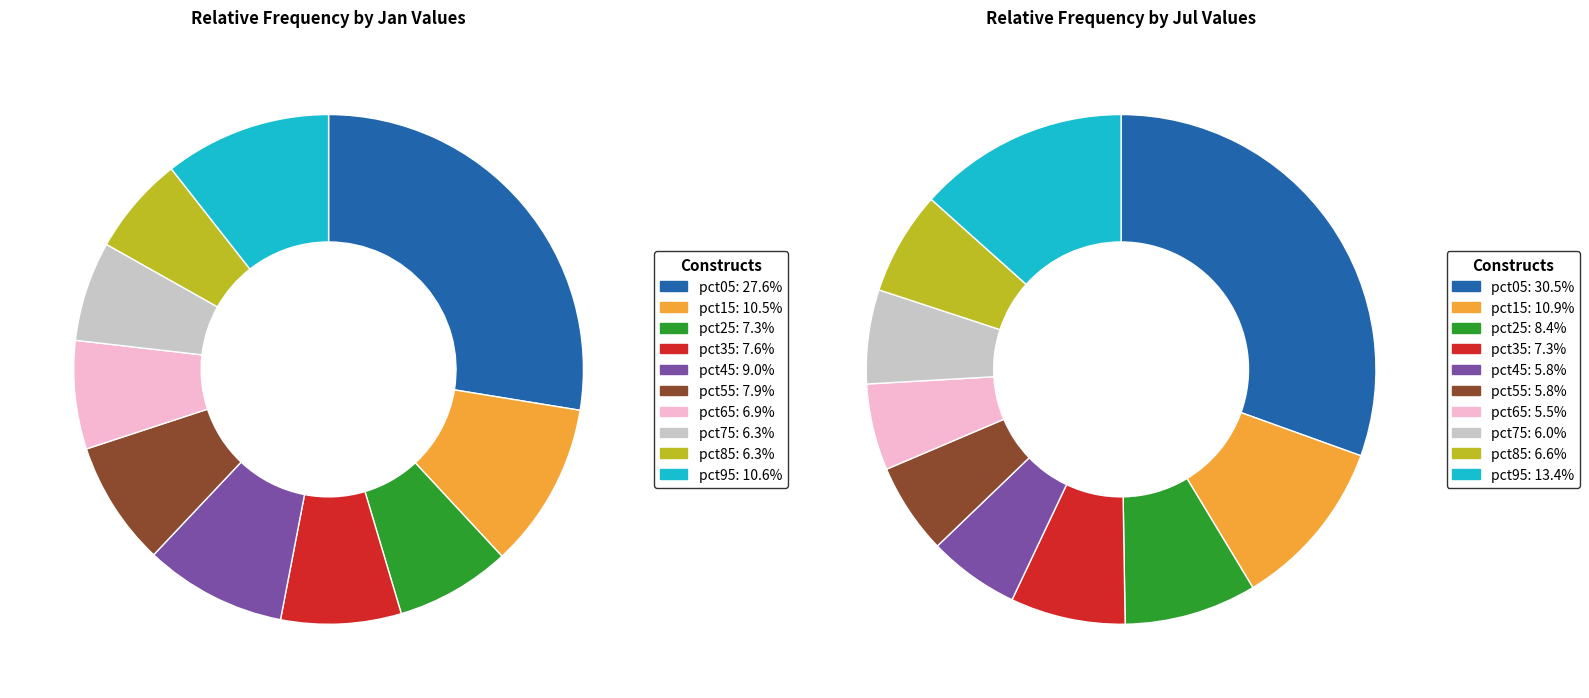

True or false: 9 accounts for 13% of the total.

True